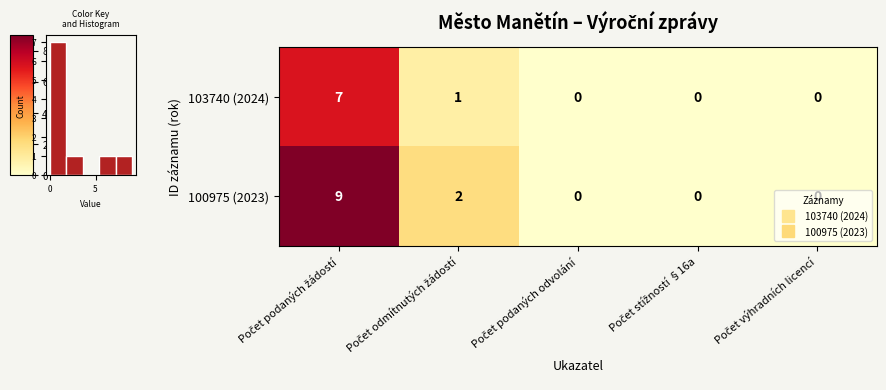

How many 103740 (2024) values are between 0 and 1?

4